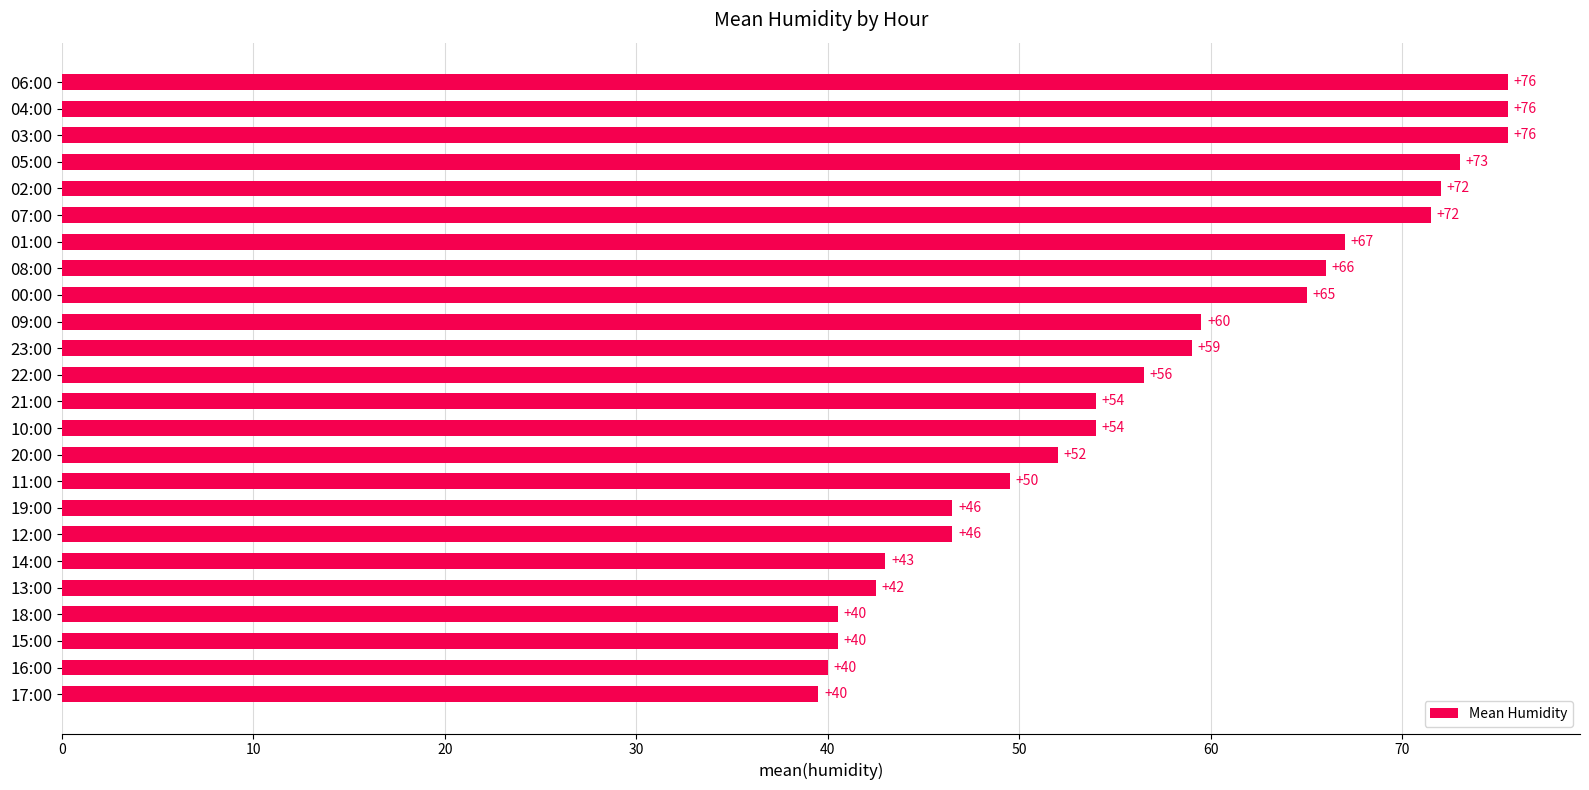

What is the value of the 19th bar from the top?

43.0